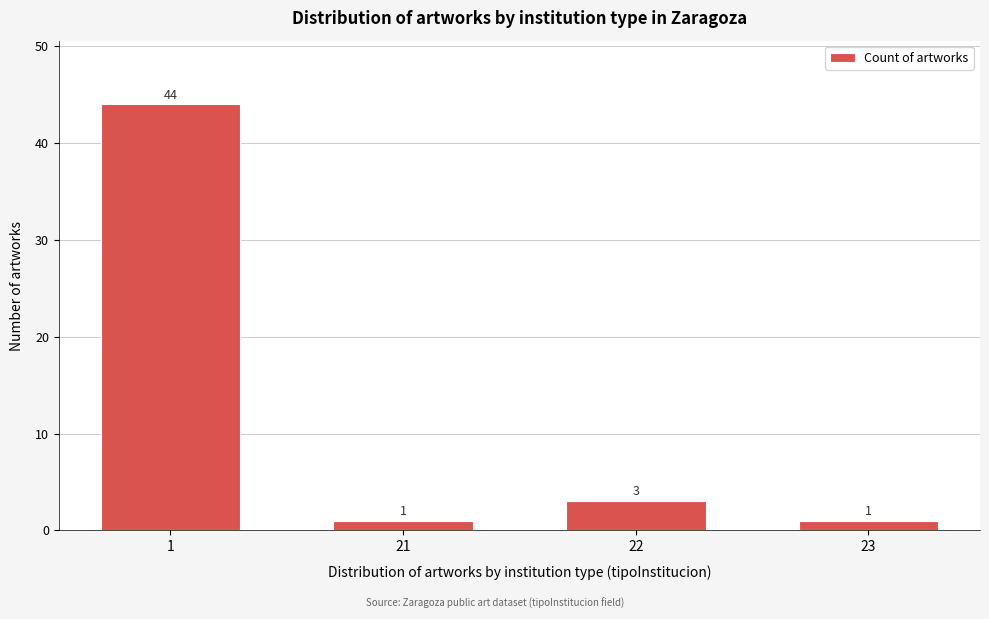

Reading left to right, transcribe all the data shown in this chart.

1=44	21=1	22=3	23=1